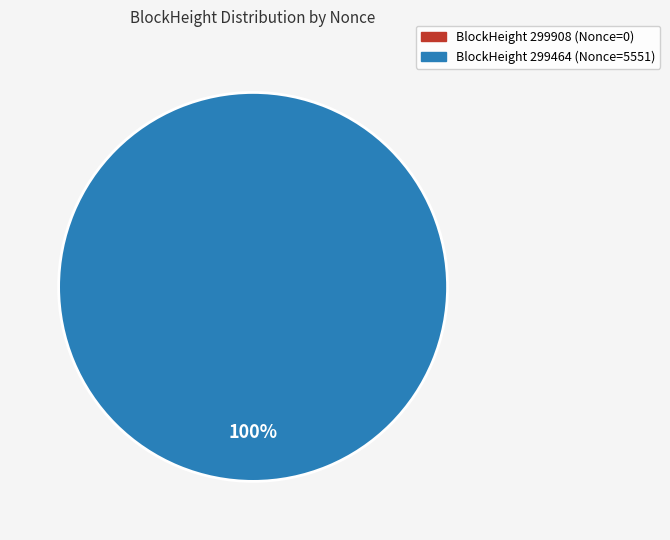

To the nearest percent, what is the average slice percentage?

50%